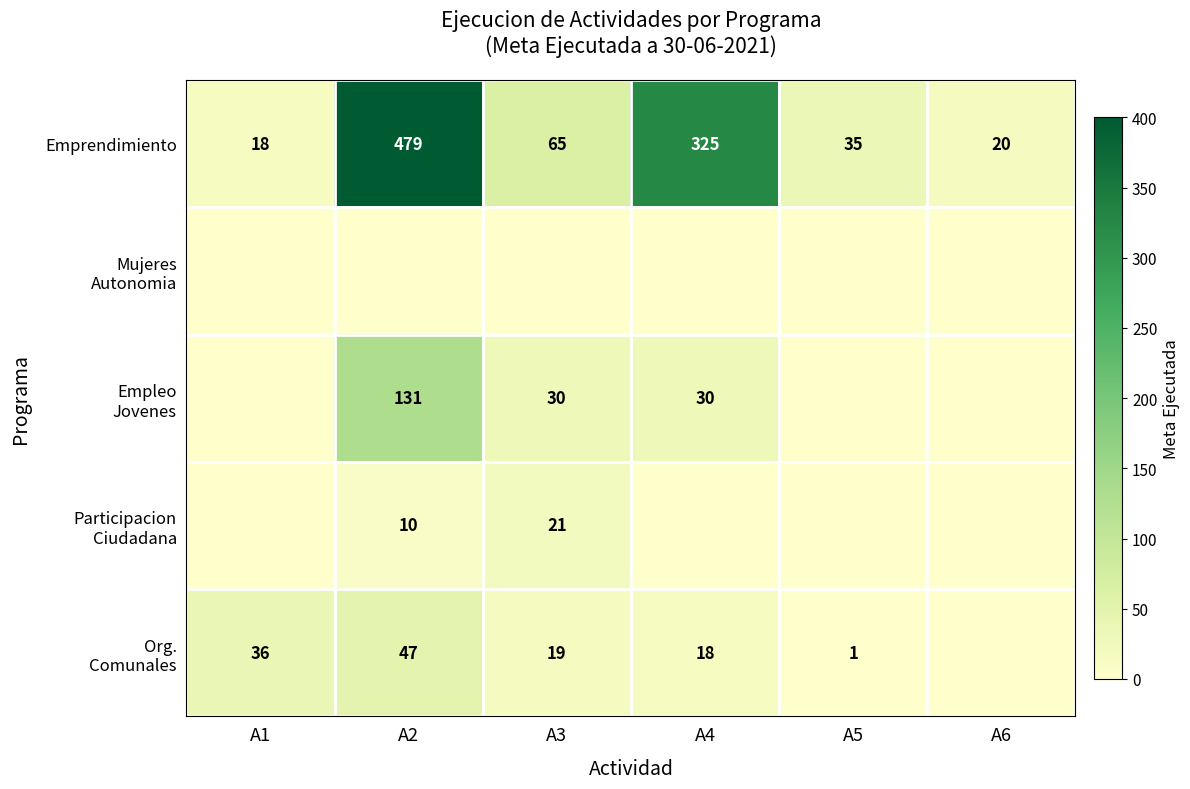

Count the number of data series in this chart.

5